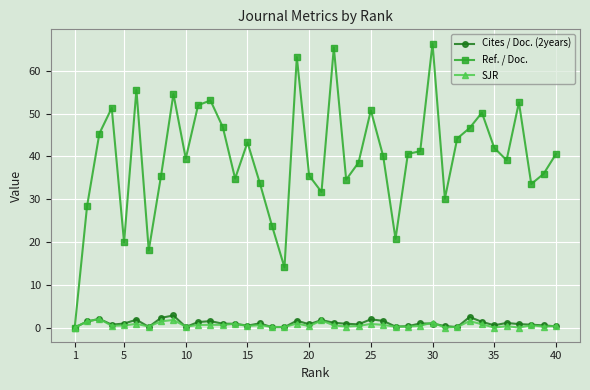

Which series has the largest total across all categories?

Ref. / Doc.